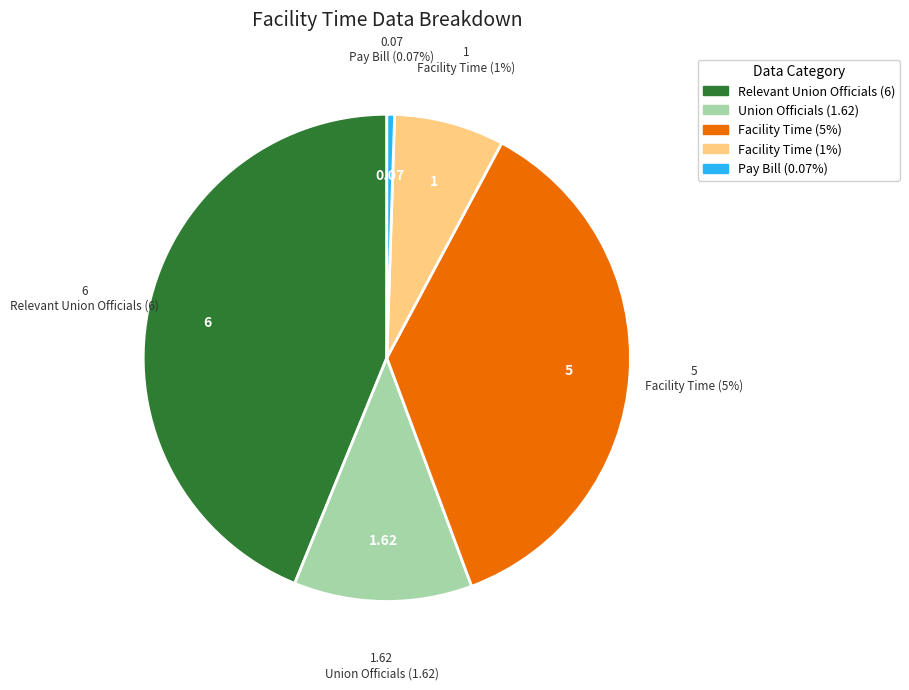

Which category has the smallest portion of the pie?

Percentage of pay bill spent on facility time (0.07%)